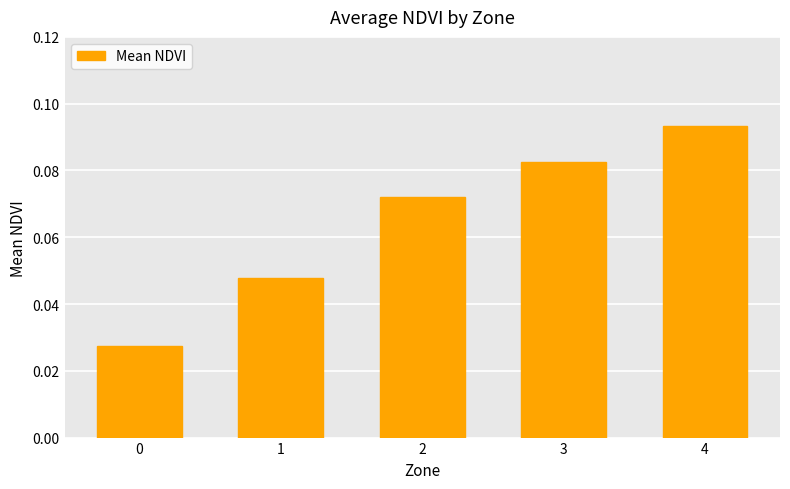

What is the change in value from 0 to 4?

+0.1